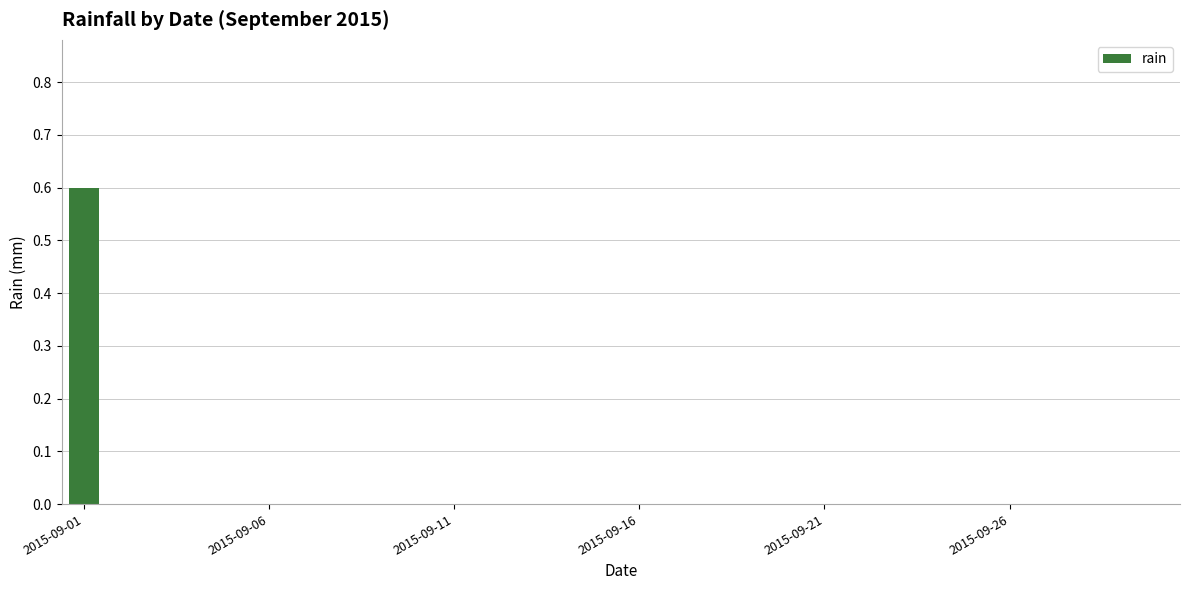

What is the sum of all values?

0.6